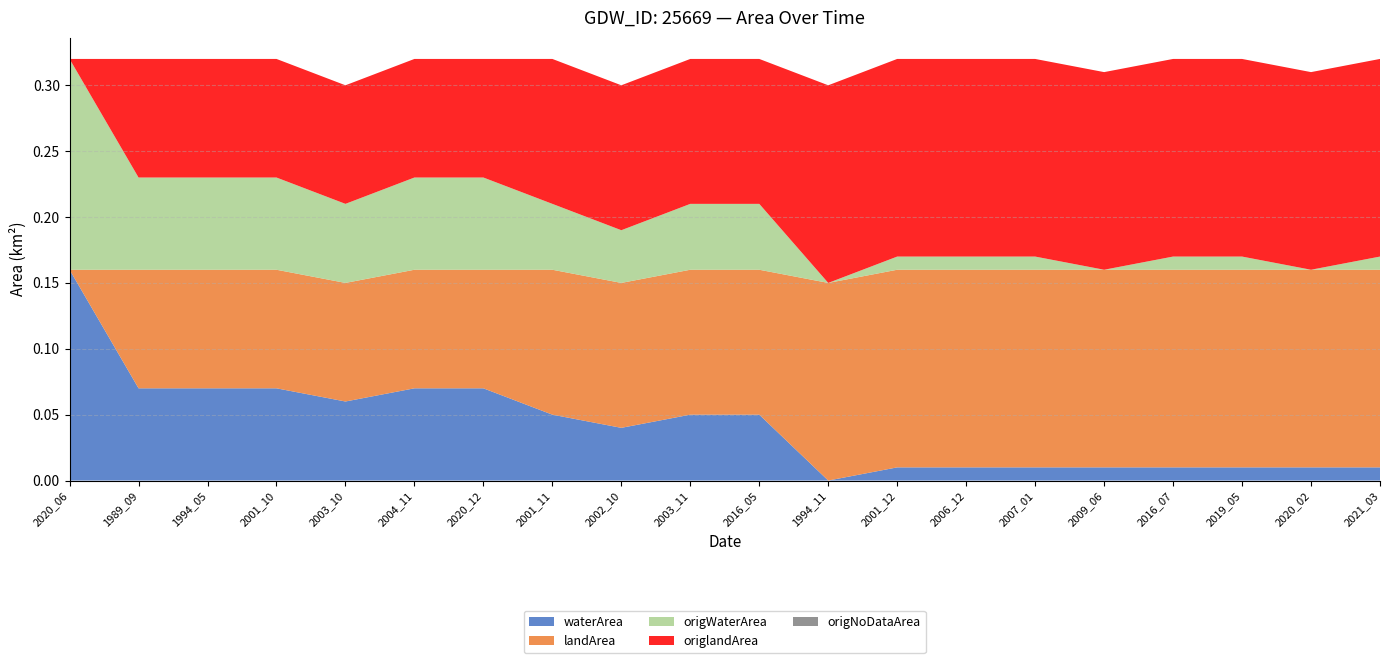

Reading left to right, transcribe all the data shown in this chart.

waterArea: 0.2	0.1	0.1	0.1	0.1	0.1	0.1	0.1	0.0	0.1	0.1	0.0	0.0	0.0	0.0	0.0	0.0	0.0	0.0	0.0
landArea: 0.0	0.1	0.1	0.1	0.1	0.1	0.1	0.1	0.1	0.1	0.1	0.1	0.1	0.1	0.1	0.1	0.1	0.1	0.1	0.1
origWaterArea: 0.2	0.1	0.1	0.1	0.1	0.1	0.1	0.1	0.0	0.1	0.1	0.0	0.0	0.0	0.0	0.0	0.0	0.0	0.0	0.0
origlandArea: 0.0	0.1	0.1	0.1	0.1	0.1	0.1	0.1	0.1	0.1	0.1	0.1	0.1	0.1	0.1	0.1	0.1	0.1	0.1	0.1
origNoDataArea: 0.0	0.0	0.0	0.0	0.0	0.0	0.0	0.0	0.0	0.0	0.0	0.0	0.0	0.0	0.0	0.0	0.0	0.0	0.0	0.0